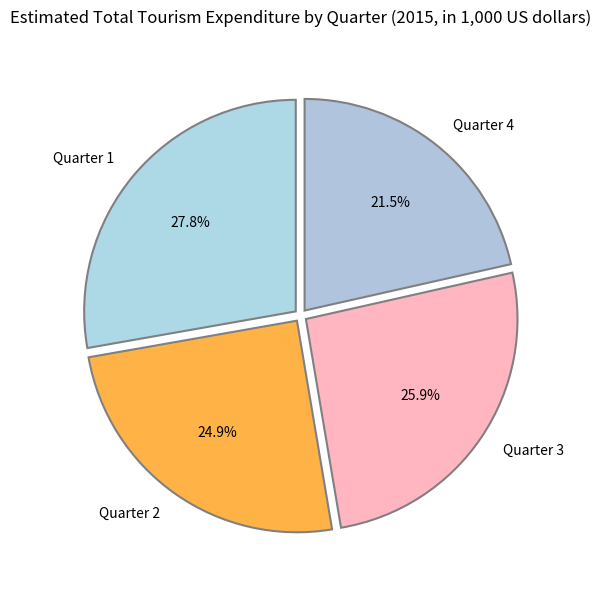

Is Quarter 1 the majority of the pie?

No